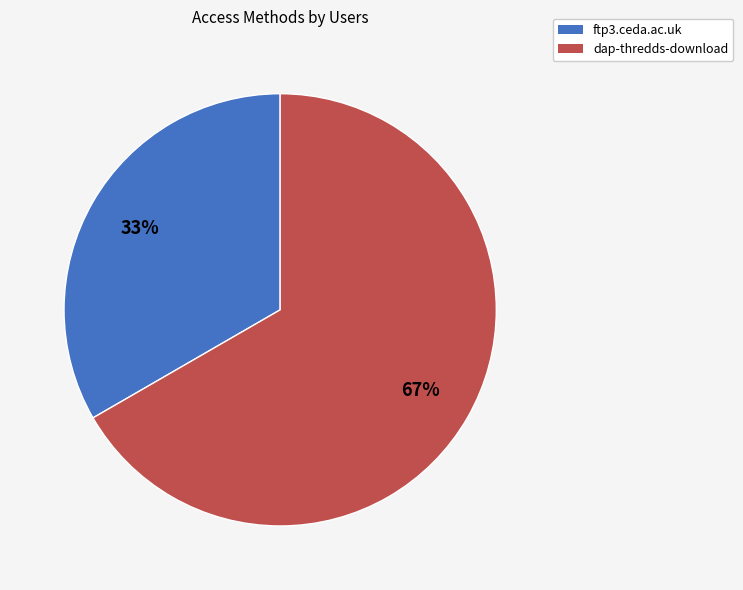

Which slice is the largest?

dap-thredds-download